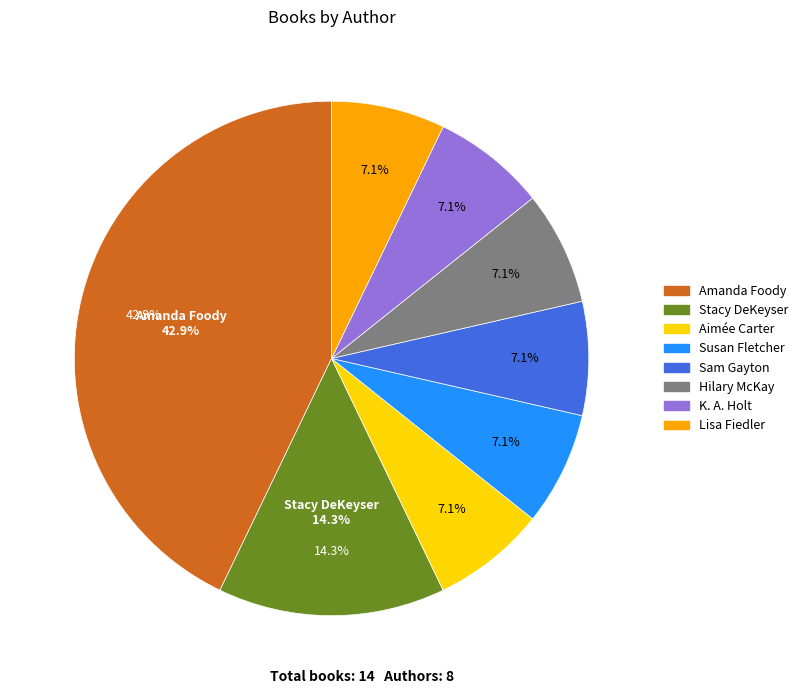

Does K. A. Holt account for over 50% of the chart?

No